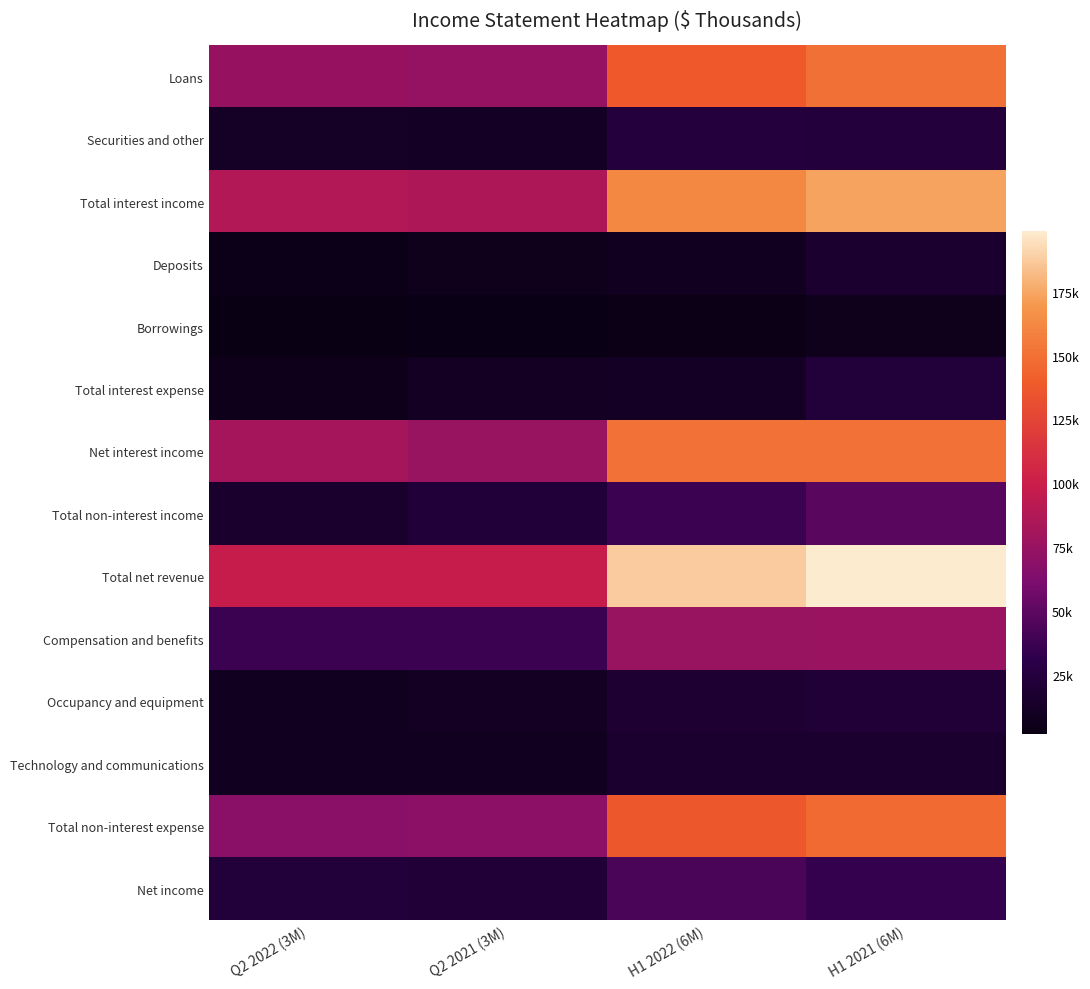

Rank the series at Q2 2022 (3M) from highest to lowest value.

Total net revenue, Total interest income, Net interest income, Loans, Total non-interest expense, Compensation and benefits, Net income, Total non-interest income, Securities and other, Occupancy and equipment, Technology and communications, Total interest expense, Deposits, Borrowings